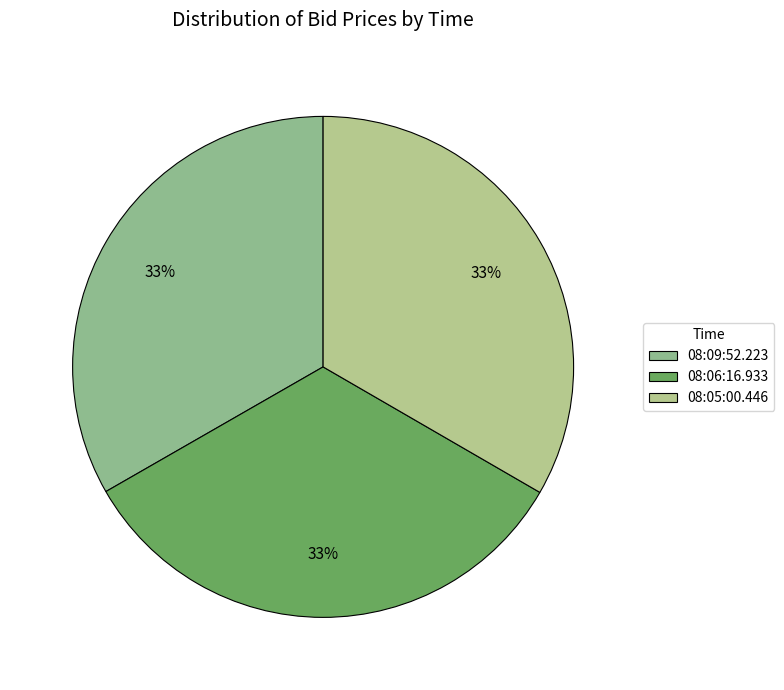

What percentage is the 08:05:00.446 slice, to the nearest percent?

33%